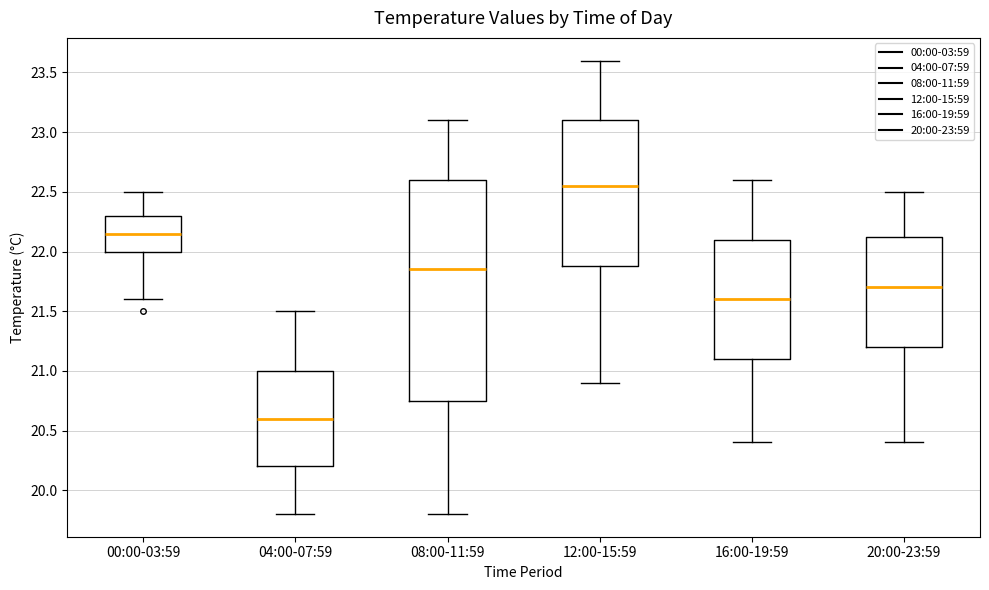

Which box is the tallest, from its lower edge to its upper edge?

08:00-11:59